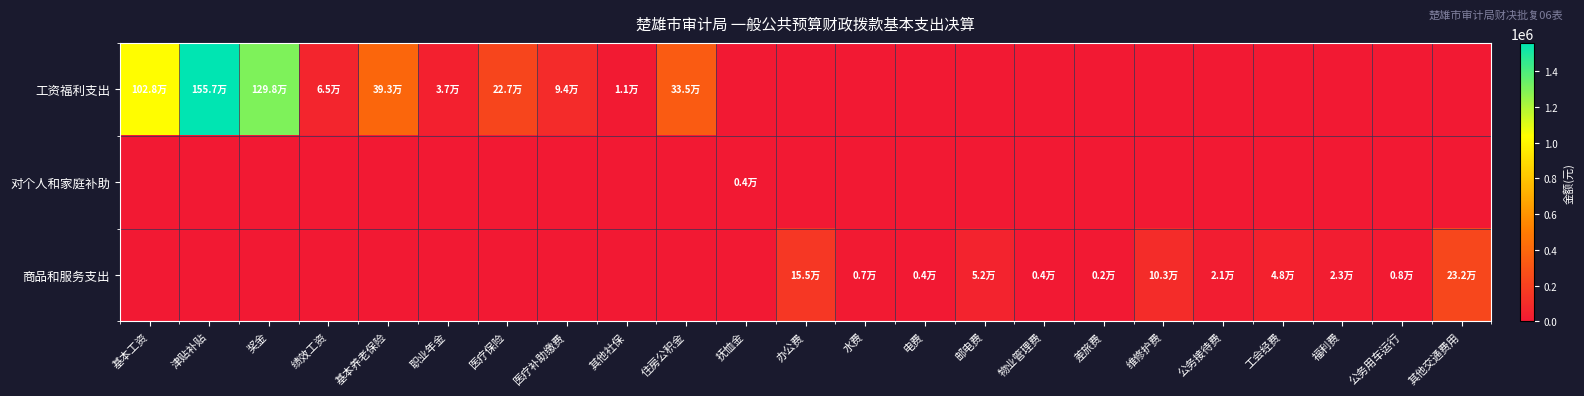

Which category has the lowest value across all series?

抚恤金